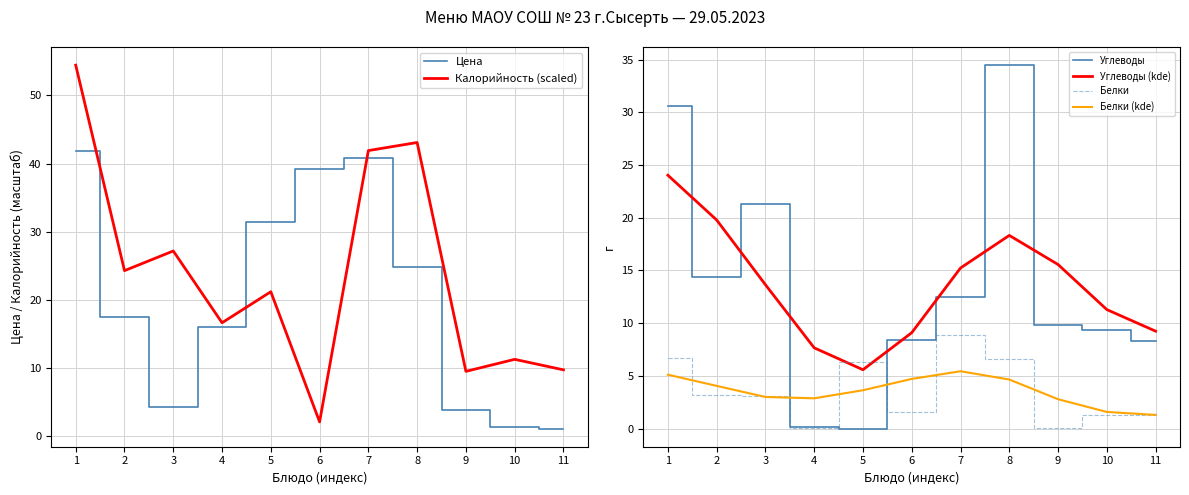

At how many categories does at least one series exceed 25?

6